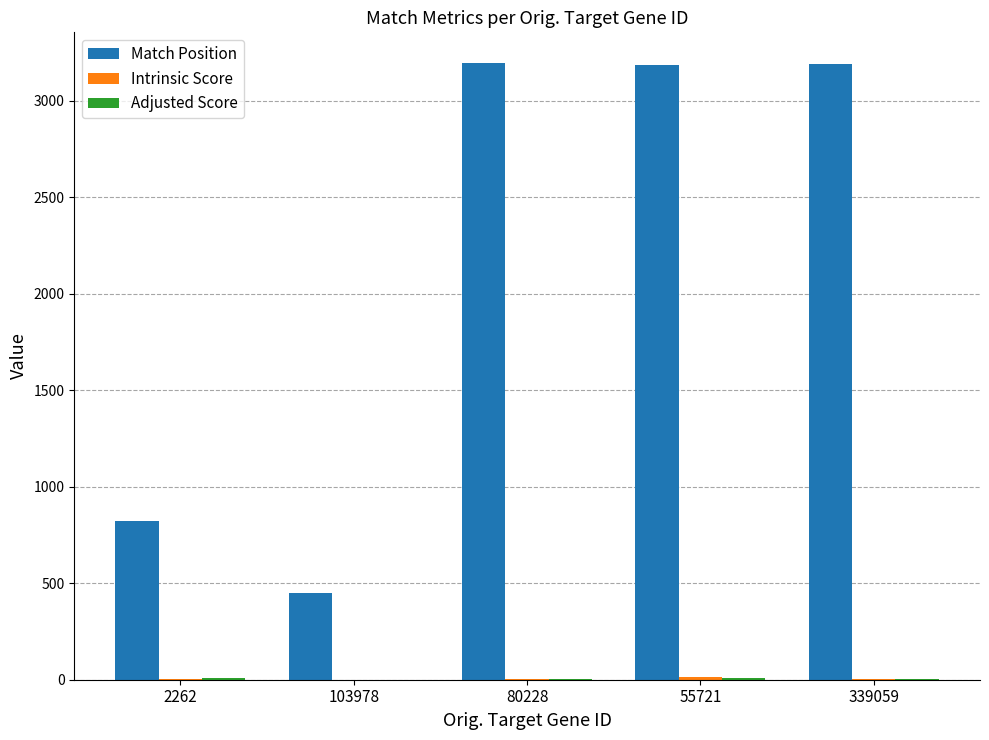

The Match Position series shows 449.0 at 103978. True or false?

True